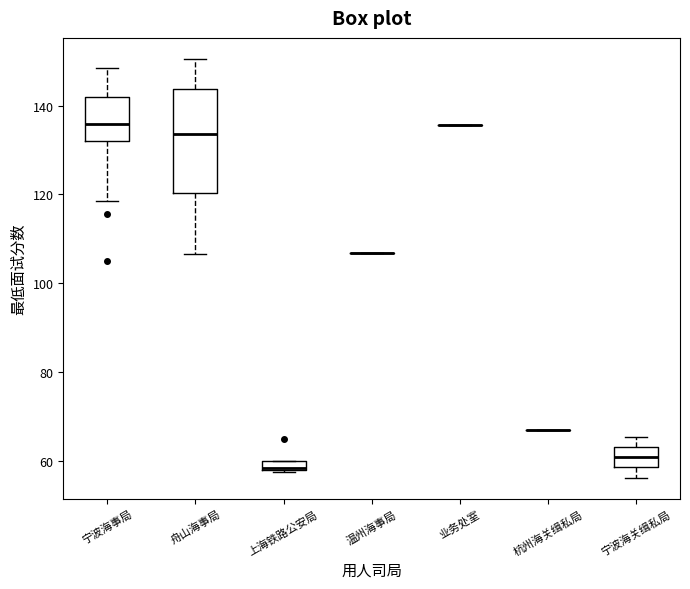

Which box is the tallest, from its lower edge to its upper edge?

舟山海事局